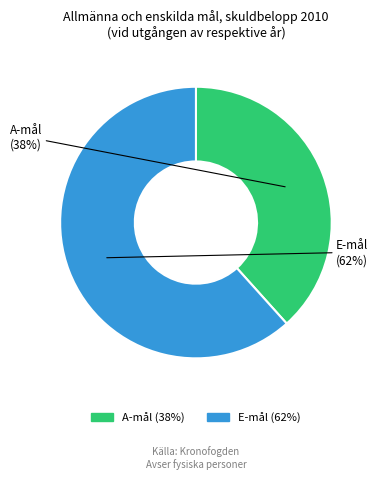

Rank the categories by value from lowest to highest.

A-mål, E-mål